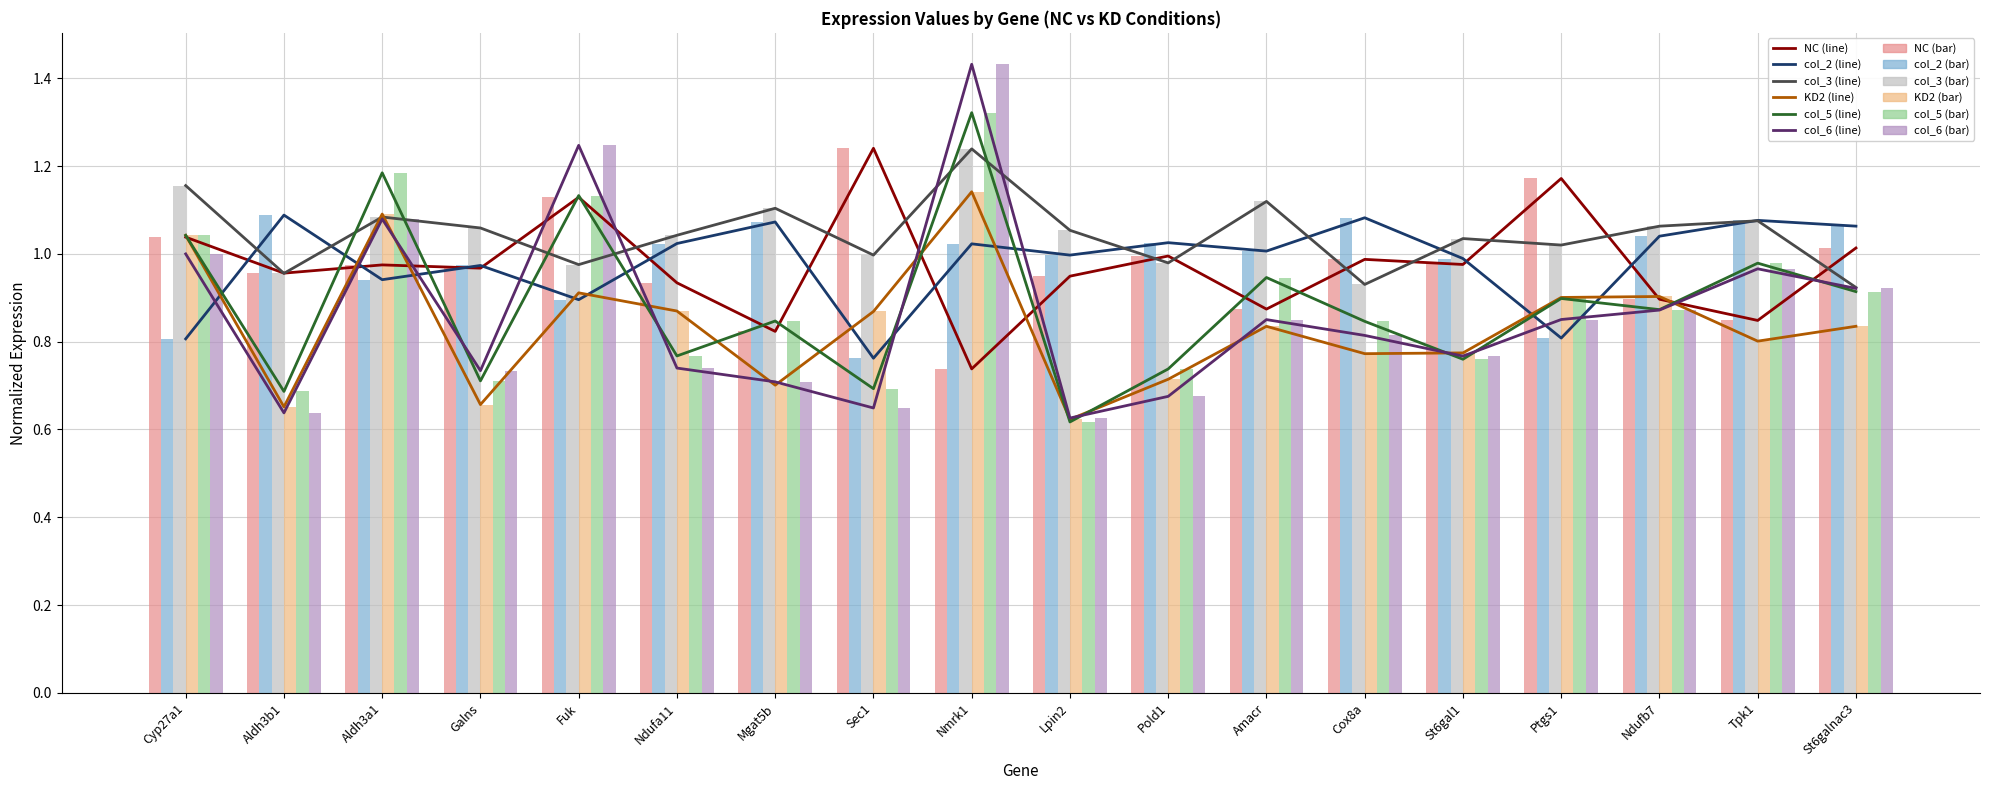

Are the bars horizontal?

No